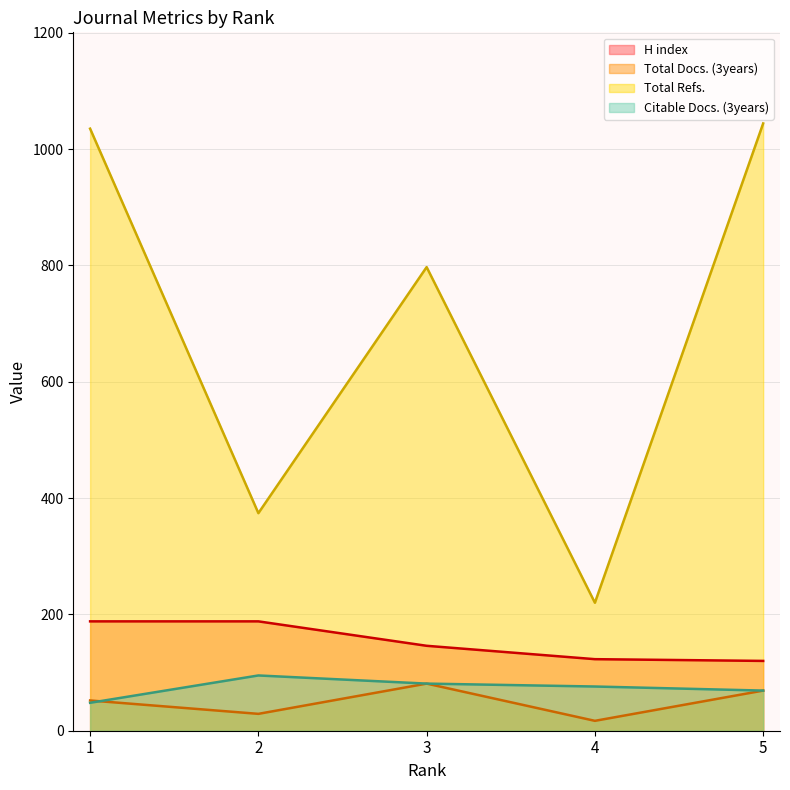

What is the sum of all Total Docs. (3years) values?

248